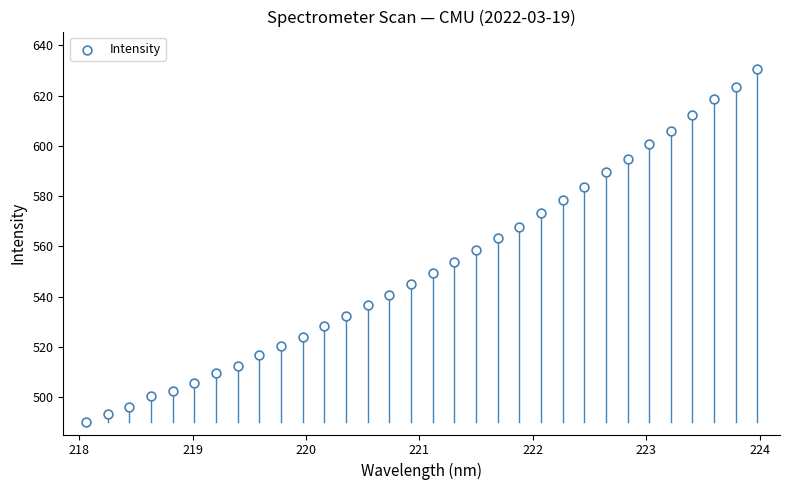

What is the range of X values (max minus min)?

5.9